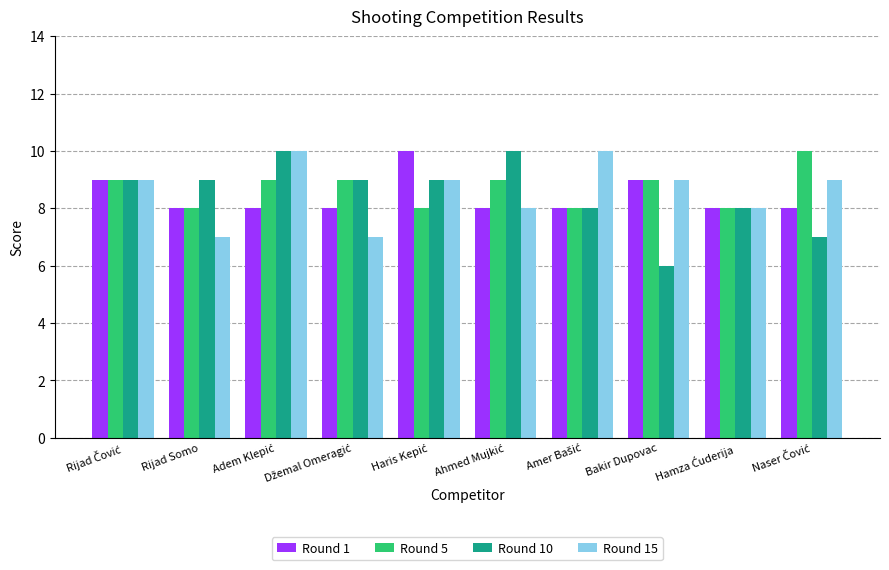

True or false: Round 10 has a value of 6 at Bakir Dupovac.

True